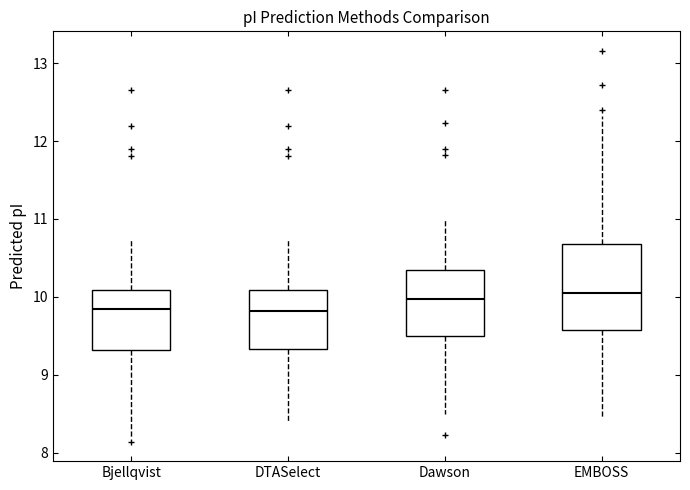

Reading left to right, read every box against the y-axis: the position of its median line, the range the box covers, and the ends of its whiskers. The values are not printed on the chart, so give them approximately, as read against the axis.

Bjellqvist: median 9.8, box 9.3 to 10.1, whiskers 8.2 to 10.7
DTASelect: median 9.8, box 9.3 to 10.1, whiskers 8.4 to 10.7
Dawson: median 10.0, box 9.5 to 10.3, whiskers 8.5 to 11.0
EMBOSS: median 10.1, box 9.6 to 10.7, whiskers 8.4 to 12.3